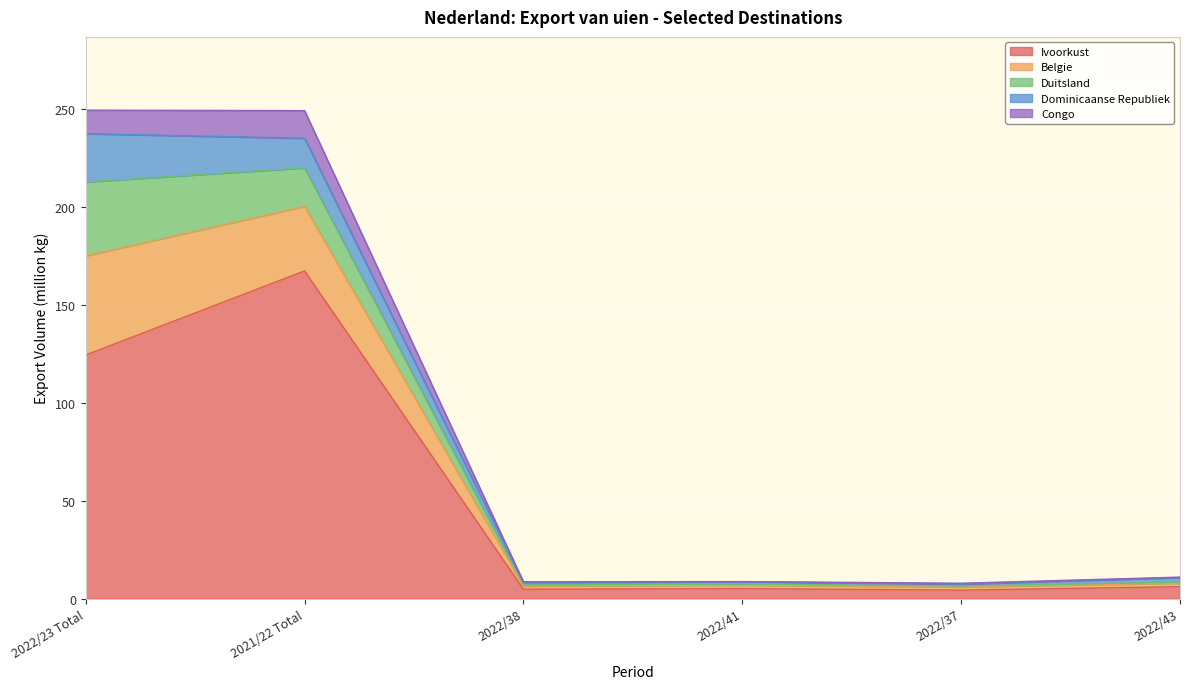

How many data points does each series have?

6